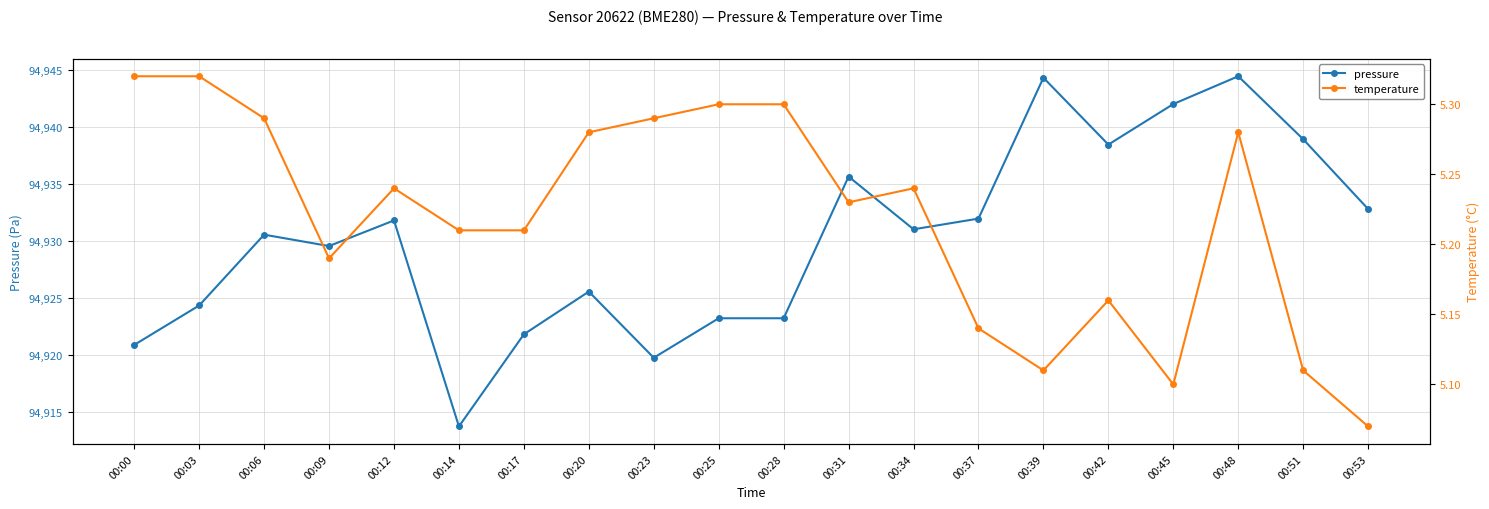

At which label is temperature closest to 5?

00:53